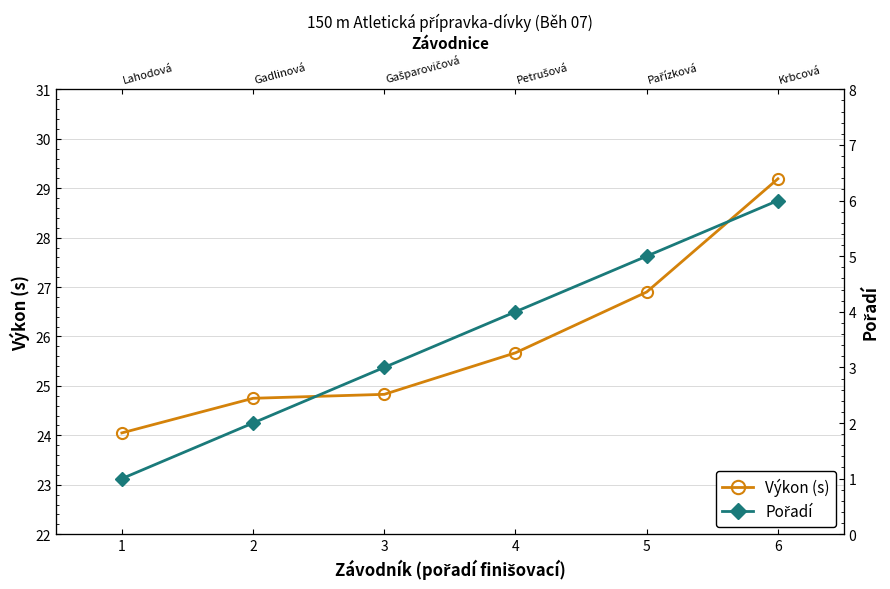

Where is Pořadí nearest to the value 3?

3